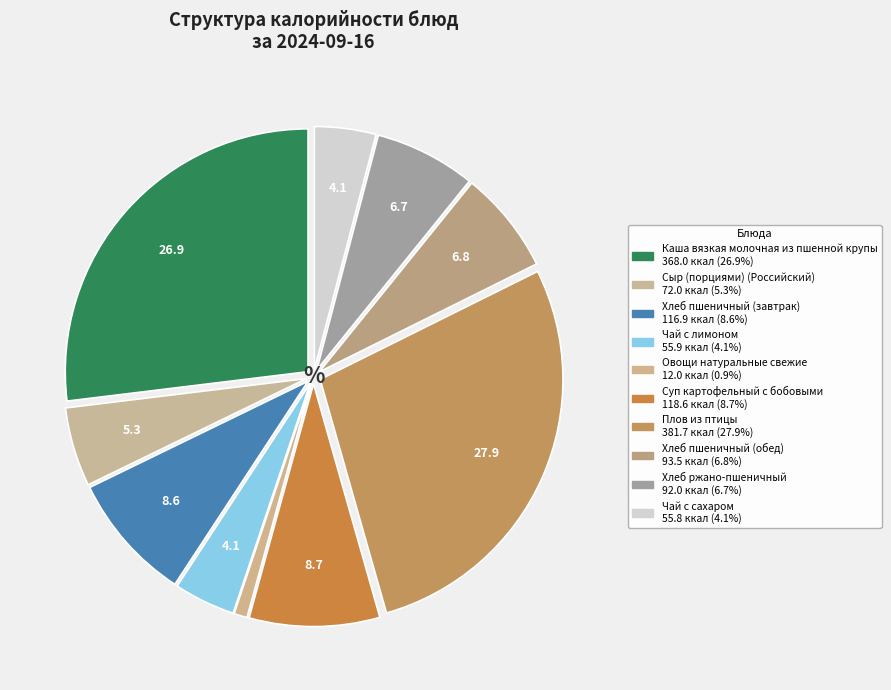

To the nearest percent, what portion does Чай с лимоном represent?

4%